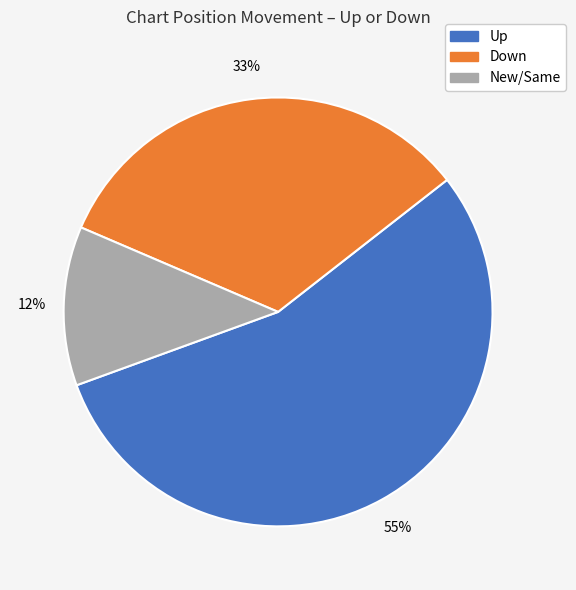

To the nearest percent, what is the average slice percentage?

33%